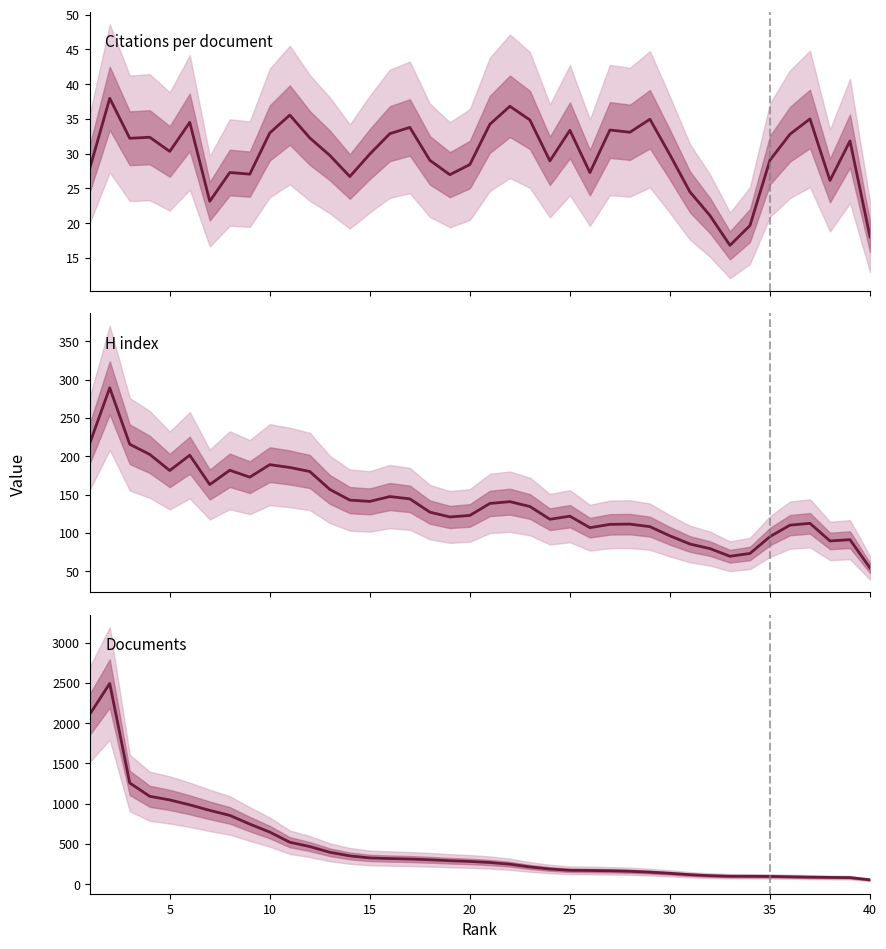

What is the lowest value of the H index series?

54.0